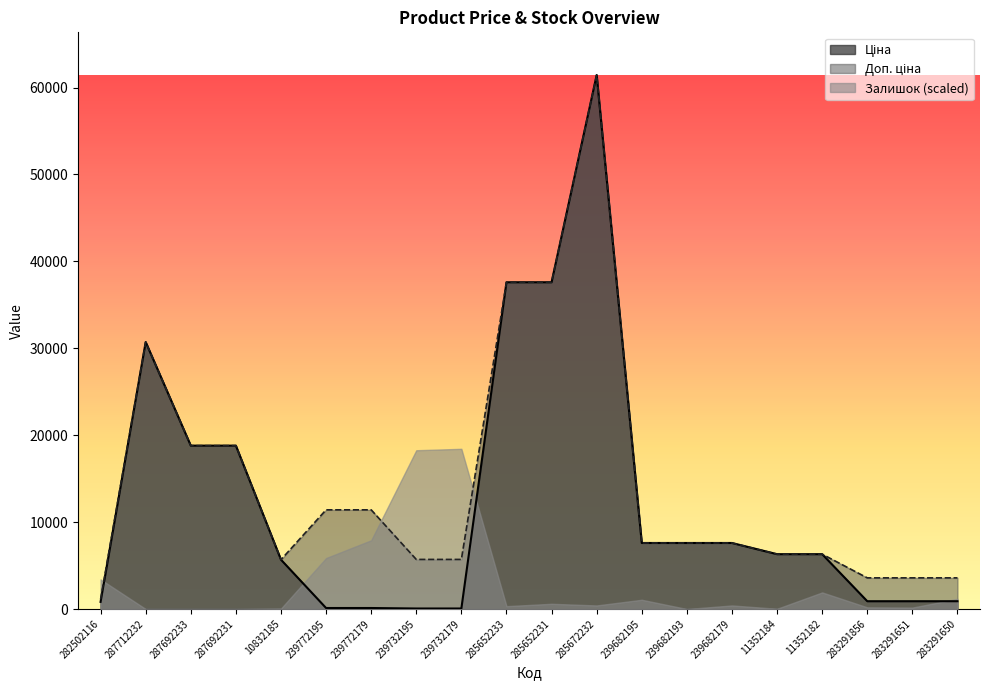

At which label does Ціна first exceed 6308?

287712232